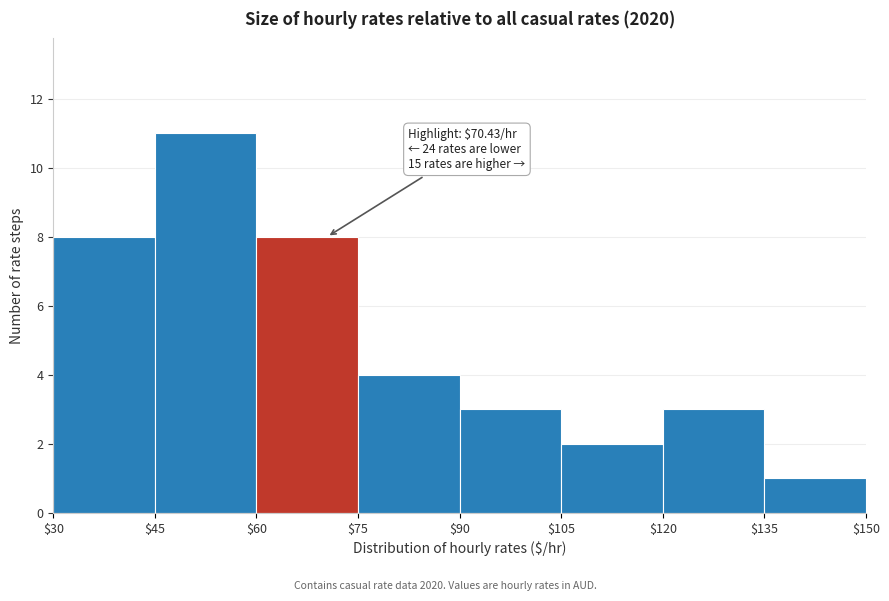

Over which range of the x-axis is the bar tallest?

$45 to $60